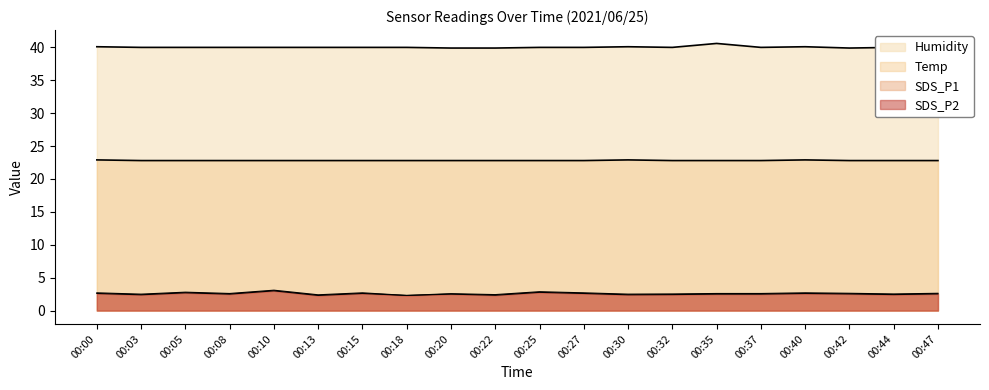

Rank the series by their maximum value, from highest to lowest.

Humidity, Temp, SDS_P1, SDS_P2